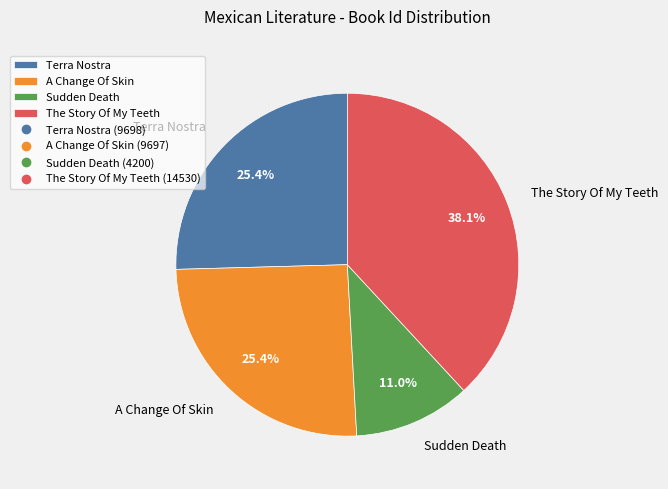

The A Change Of Skin slice represents 25% of the pie. True or false?

True